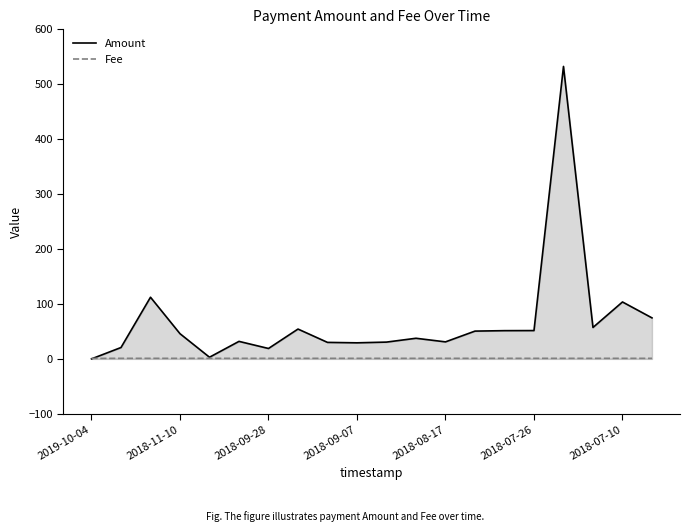

What is the sum of all Amount values?

1366.7